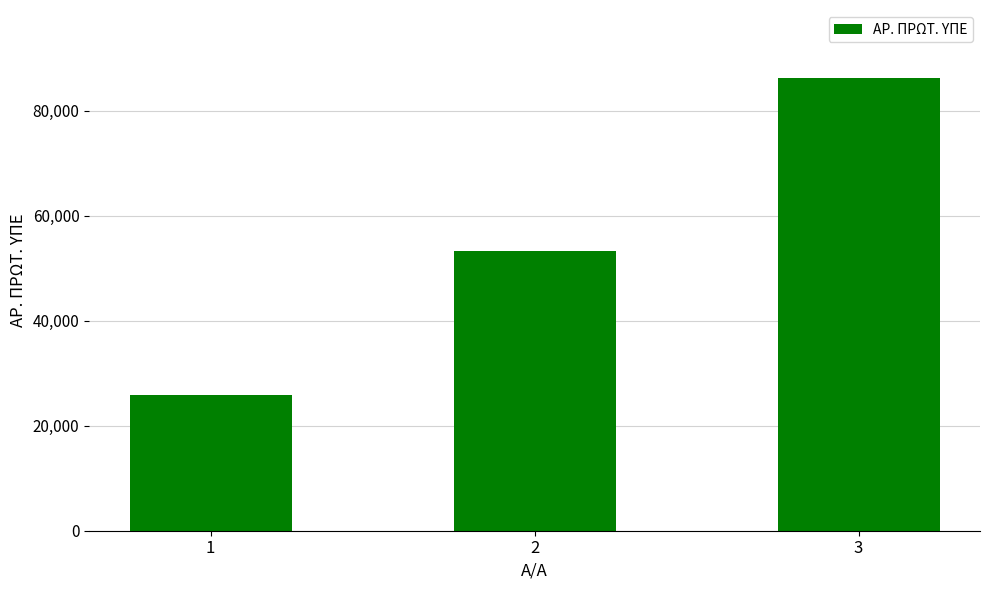

List the labels in order of value, smallest first.

1, 2, 3